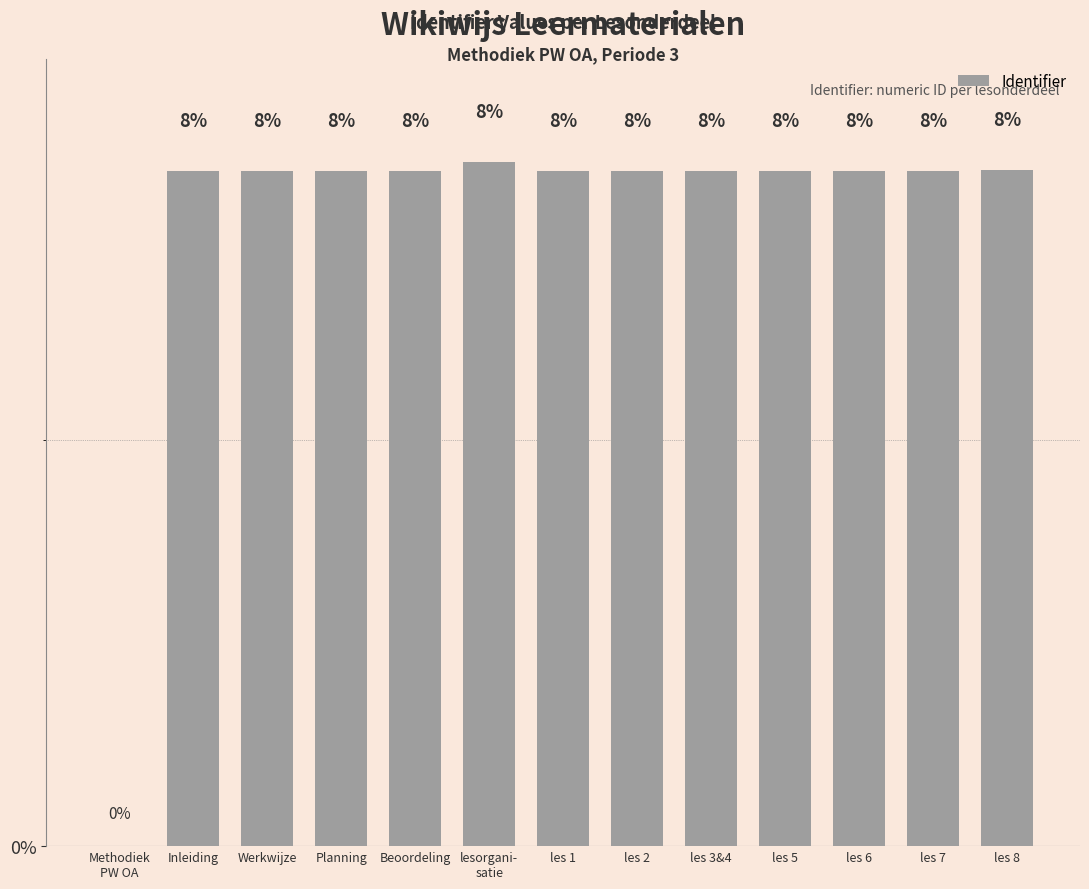

What is the label of the 4th bar from the right?

les 5